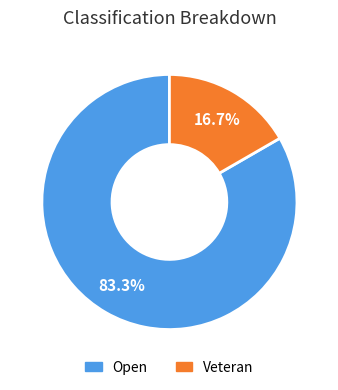

To the nearest percent, what percentage of the pie is Veteran?

17%